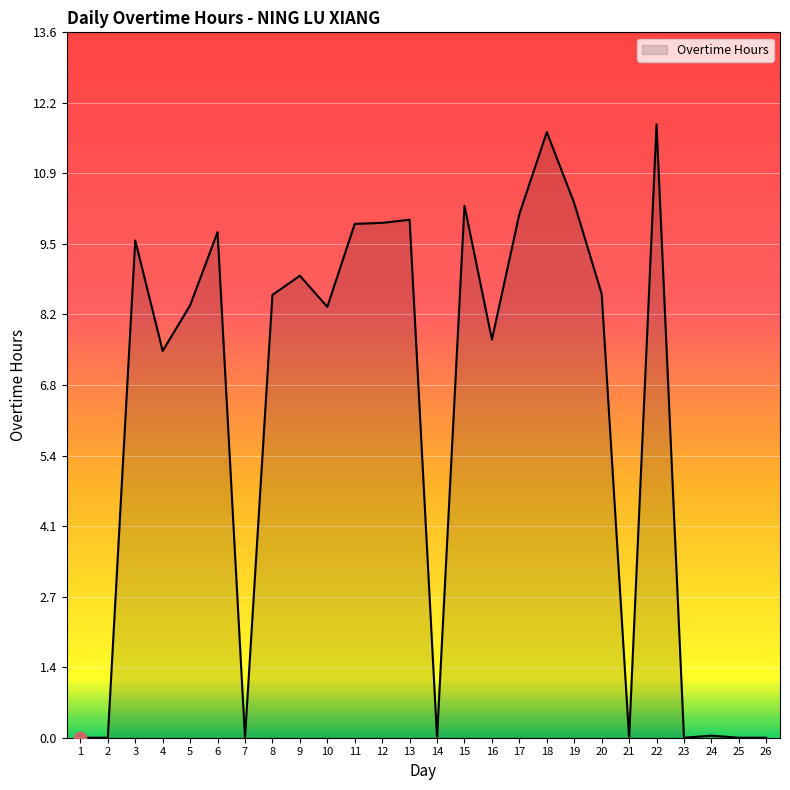

What is the ratio of the value at 16 to the value at 11?

0.8